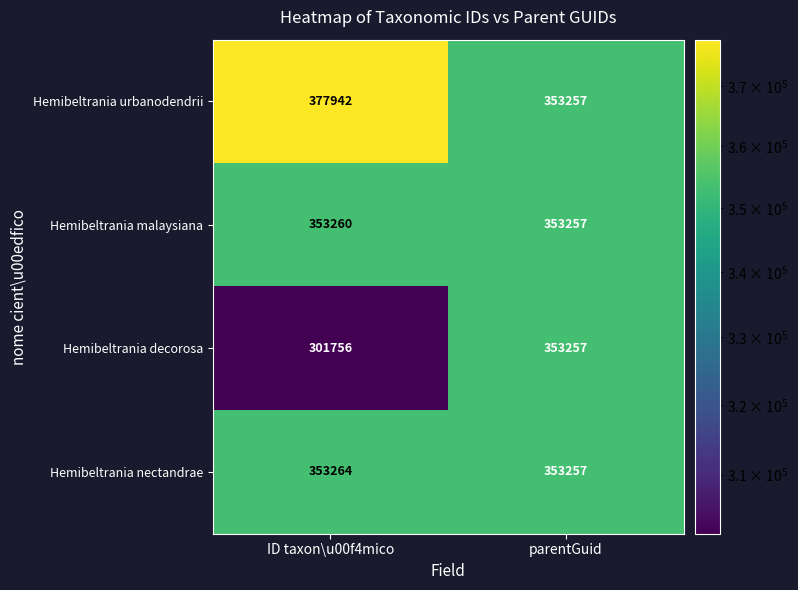

Is the value of Hemibeltrania decorosa at ID taxon\u00f4mico greater than the value of Hemibeltrania malaysiana at ID taxon\u00f4mico?

No